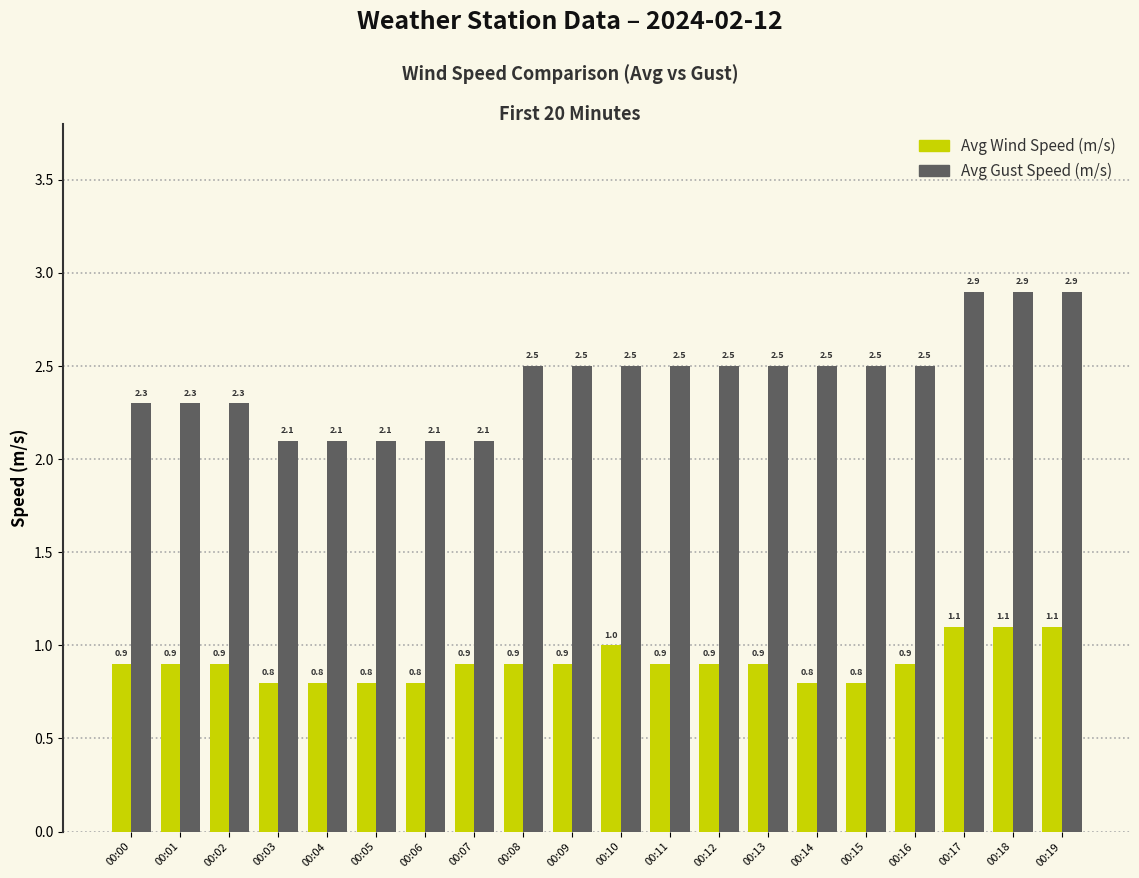

Rank the series by their maximum value, from highest to lowest.

Avg Gust Speed (m/s), Avg Wind Speed (m/s)